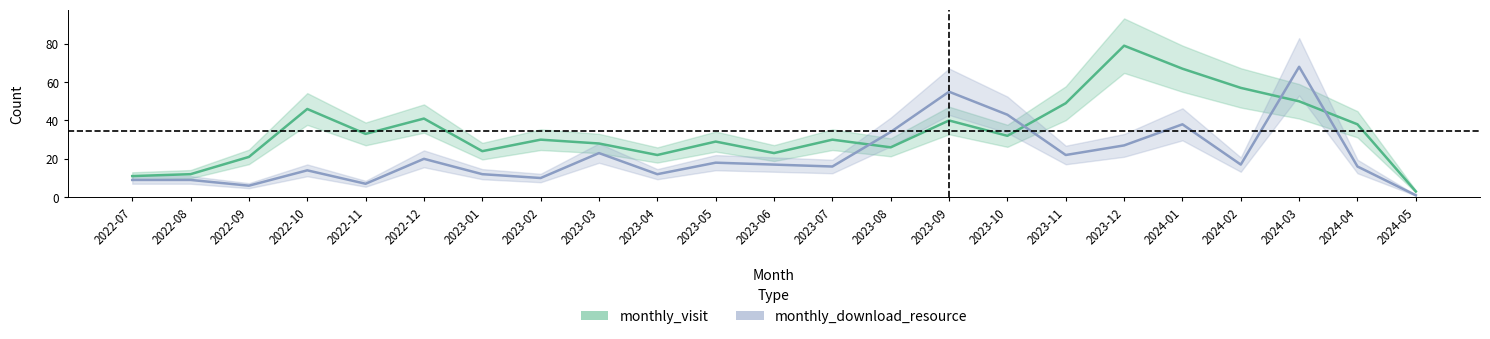

Count the number of categories in the chart.

23